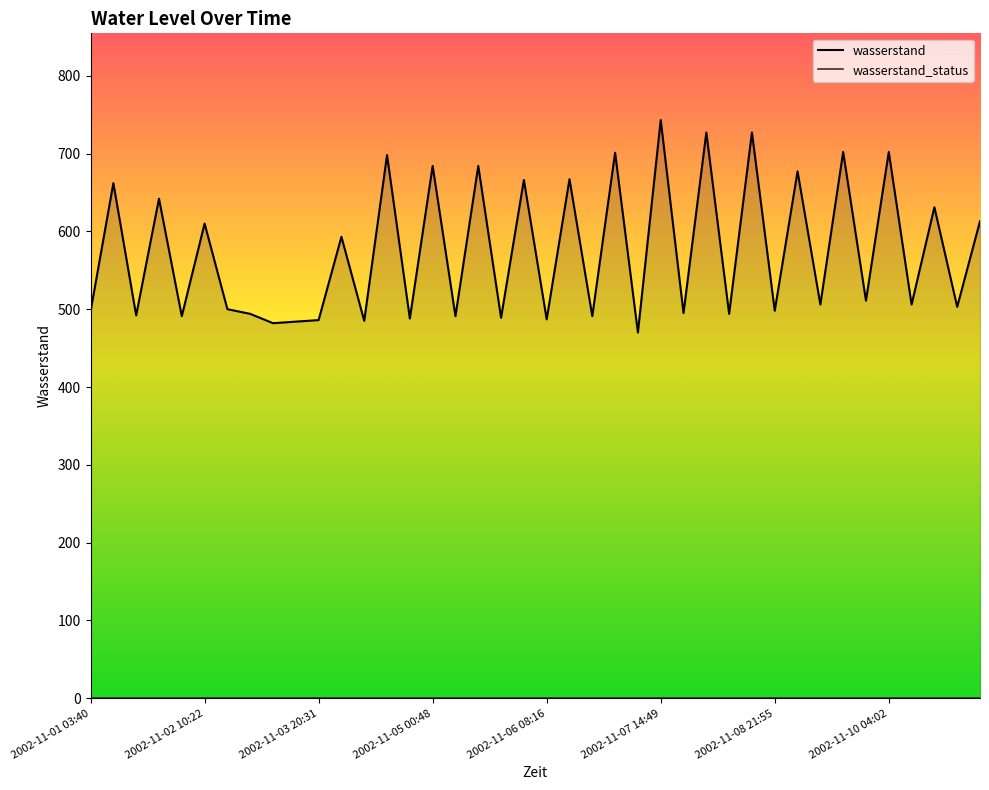

What is the maximum value shown in the chart?

743